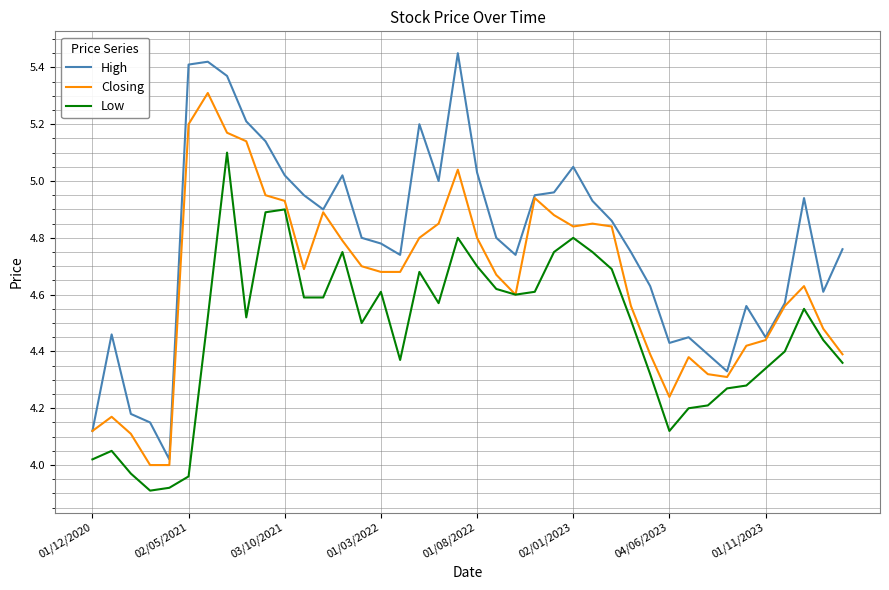

Which series has the largest total across all categories?

High